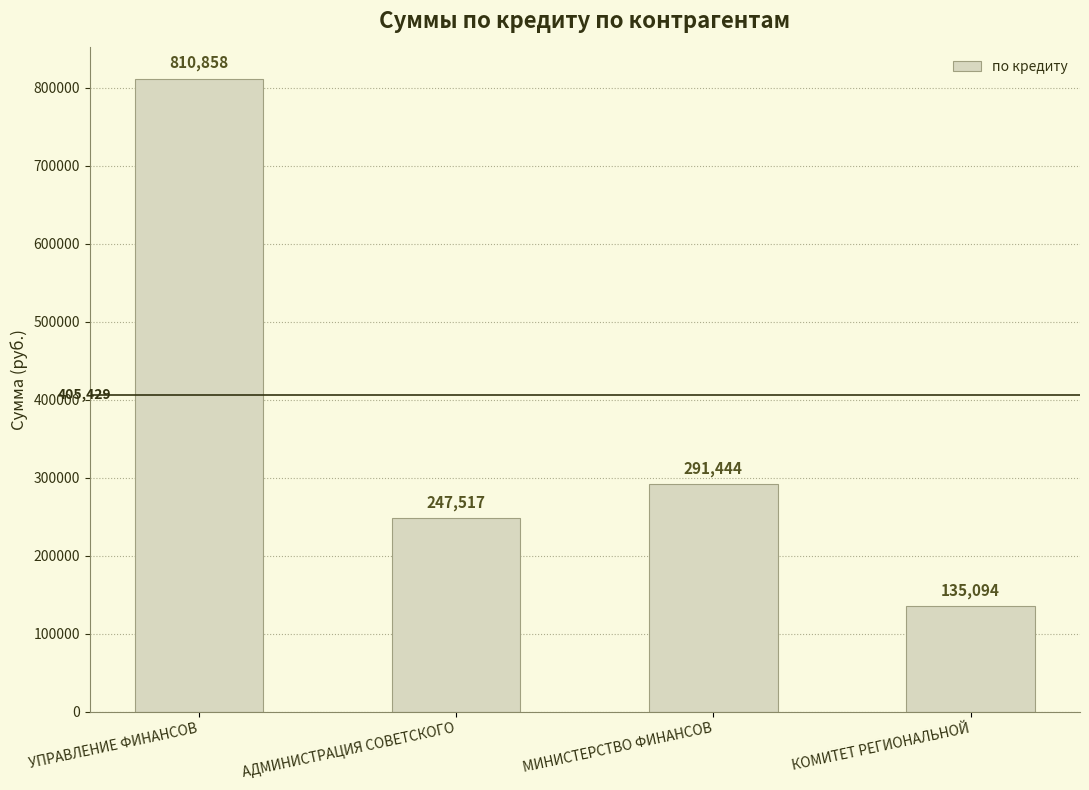

What is the approximate value at КОМИТЕТ РЕГИОНАЛЬНОЙ?

135094.0